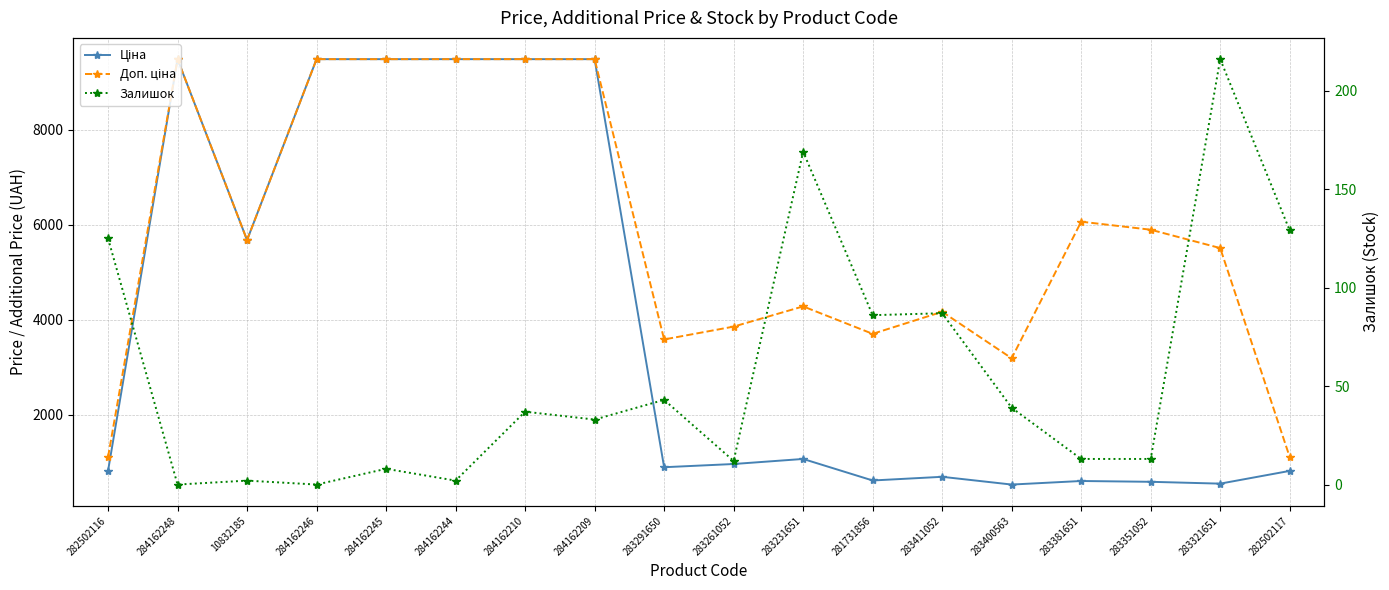

Where is the first local maximum for Залишок?

10832185